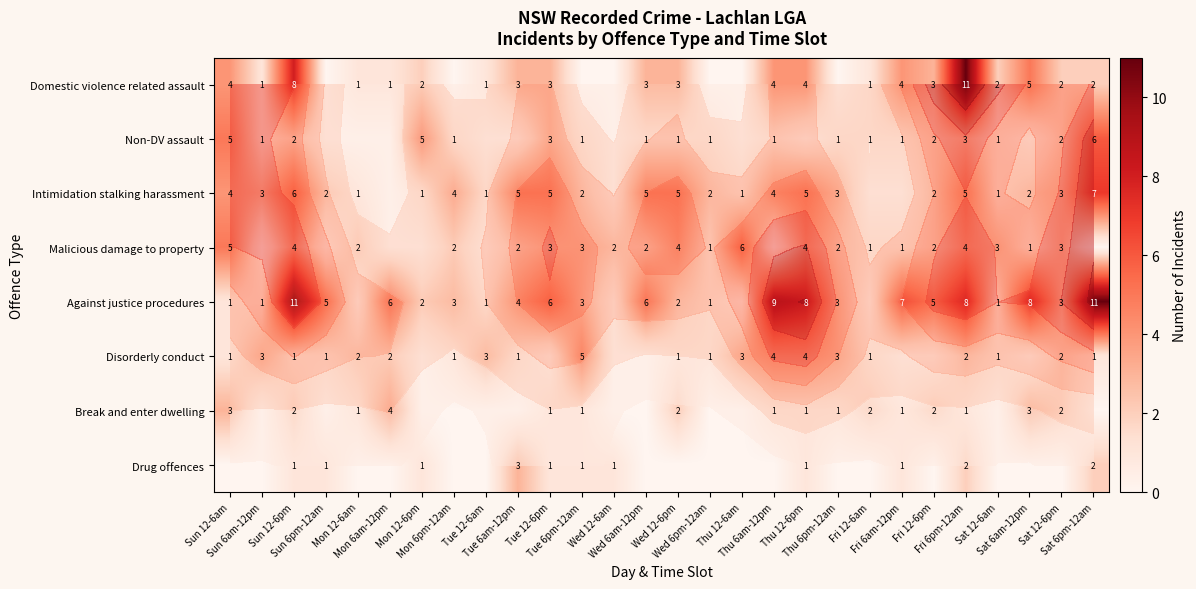

At which category is the sum across all series the highest?

Fri 6pm-12am